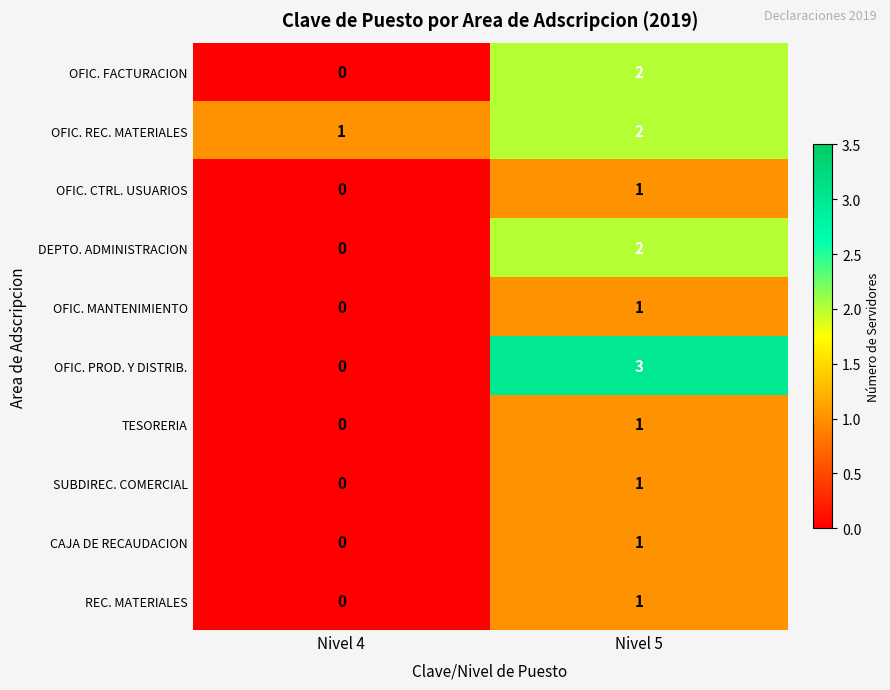

At which category is the sum across all series the highest?

Nivel 5